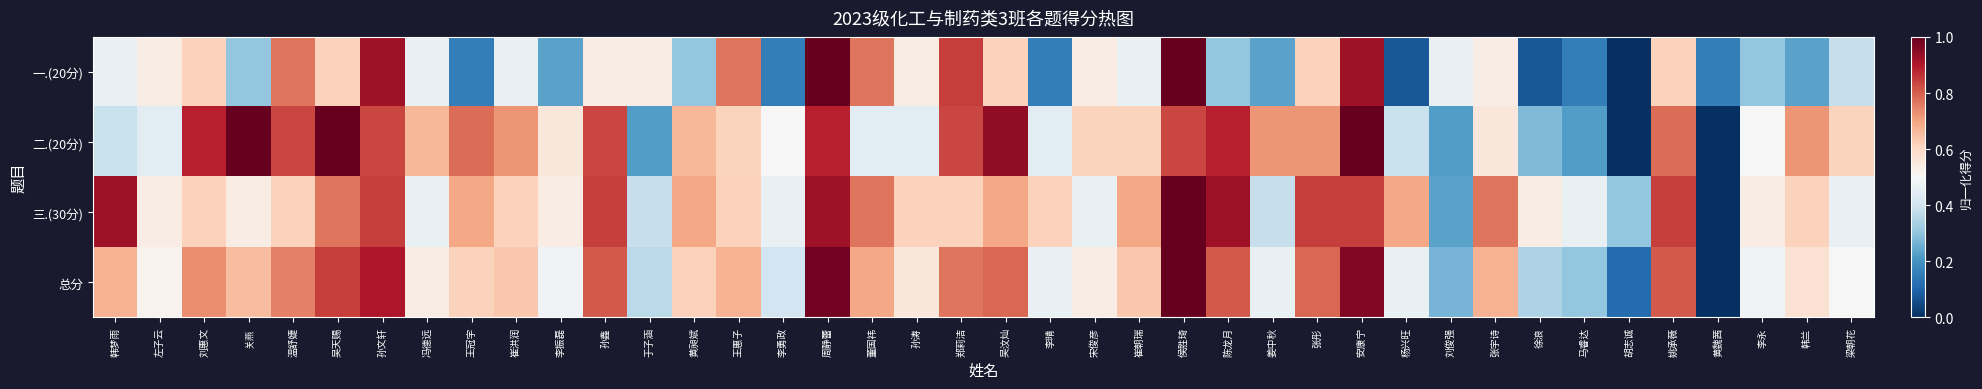

Between 李永 and 徐浪, which is larger?

李永